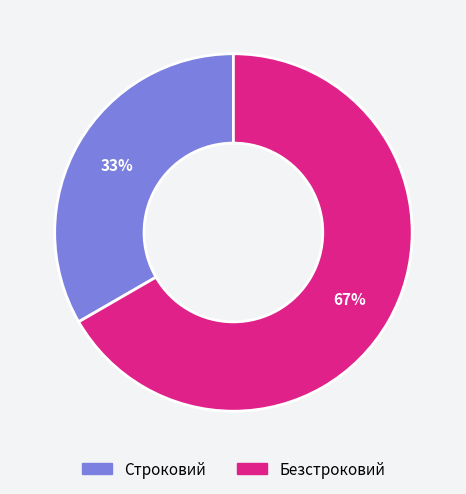

Which slice is the smallest?

Строковий